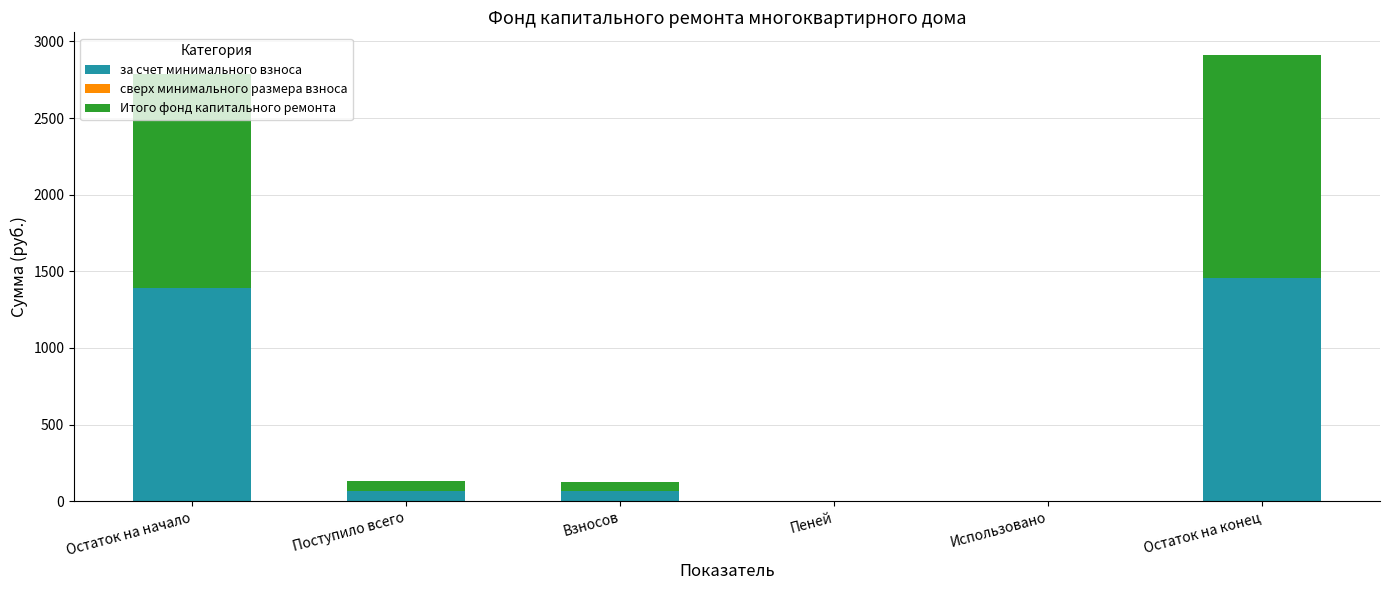

The value of за счет минимального взноса at Поступило всего is 64.3. True or false?

True